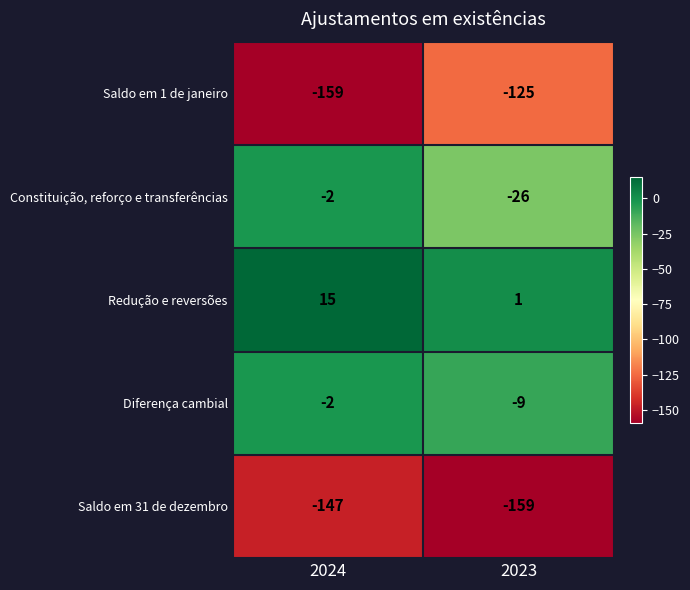

Which label corresponds to the largest value in the chart?

2024